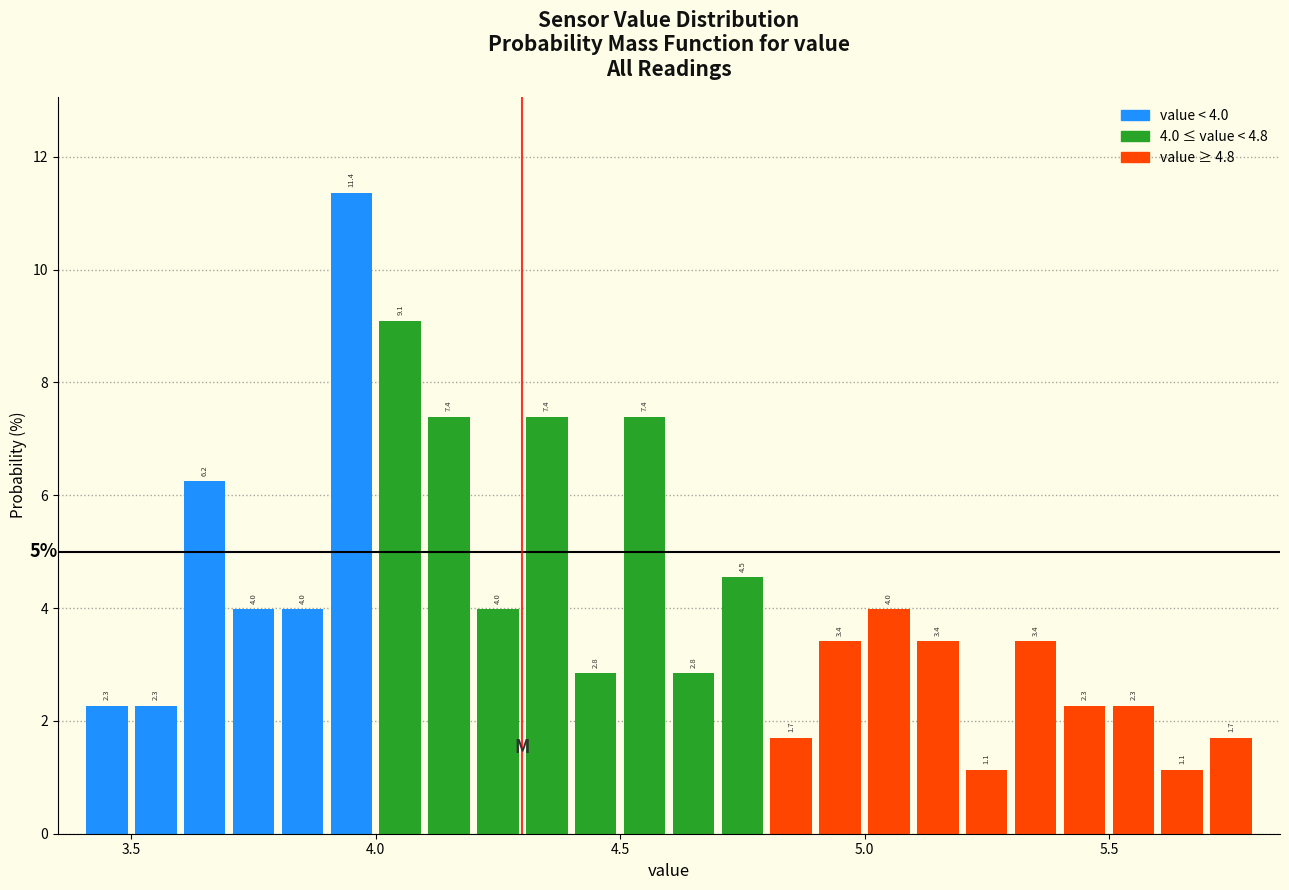

Around what value on the x-axis is the tallest bar? Give the approximate position of its centre, as read against the axis.

3.95